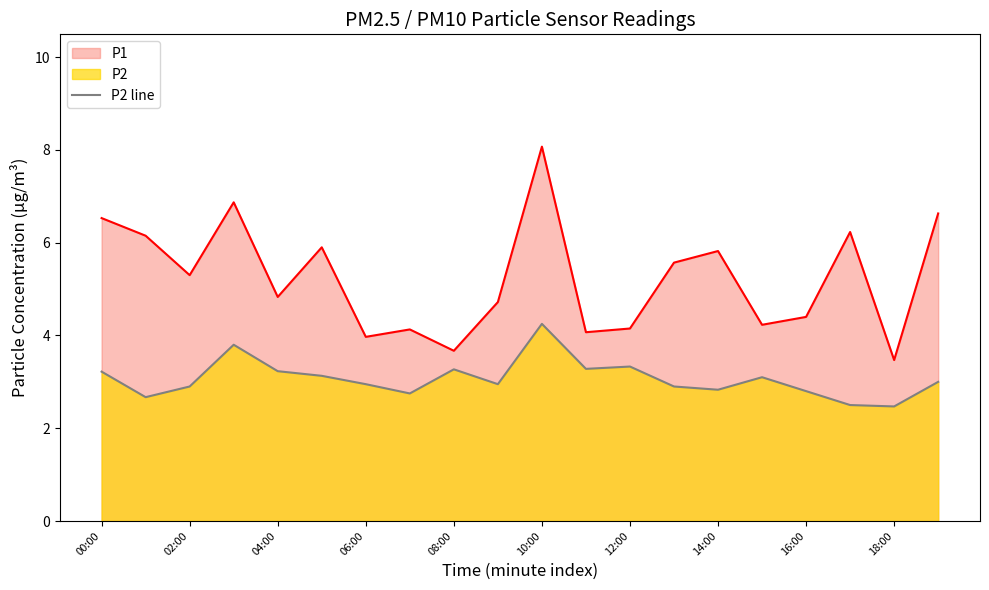

What is the average value?

3.1